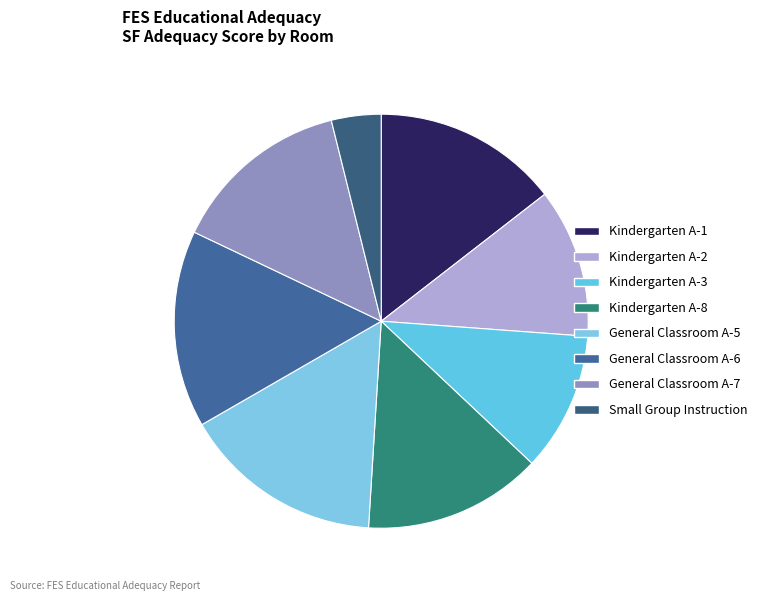

What is the total percentage of General Classroom A-6 and Kindergarten A-2?

27.1%